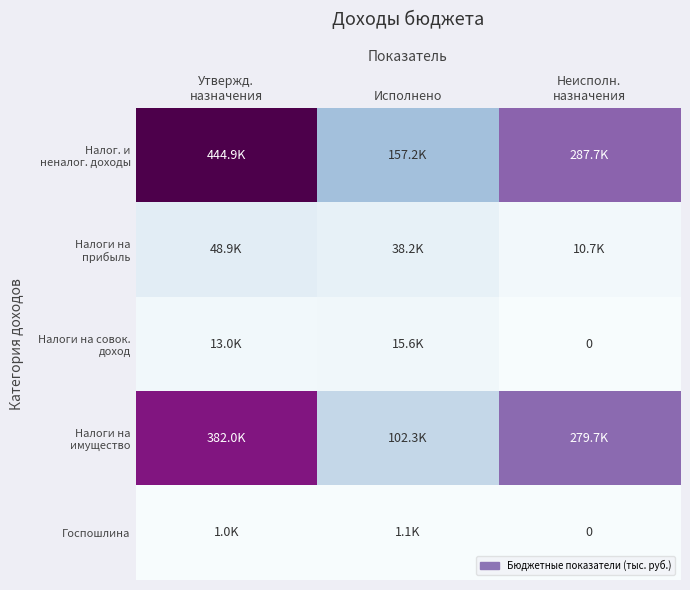

How many data points in Налоги на прибыль are less than 38194?

1